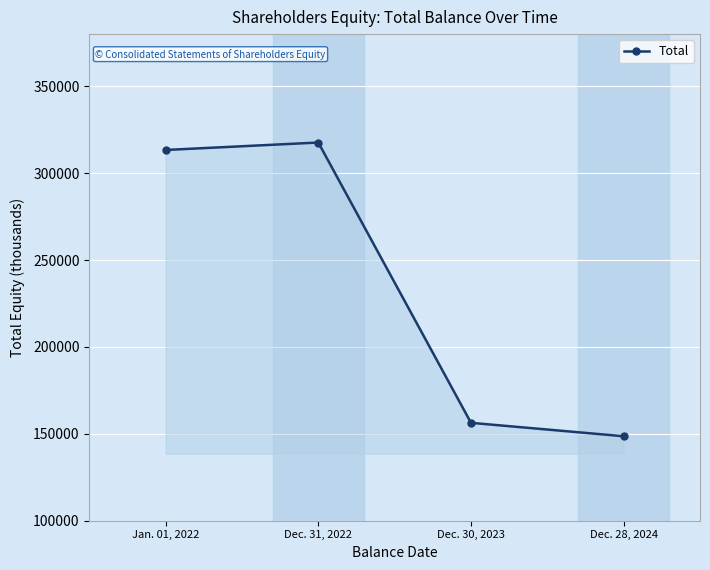

What is the greatest value displayed?

317615